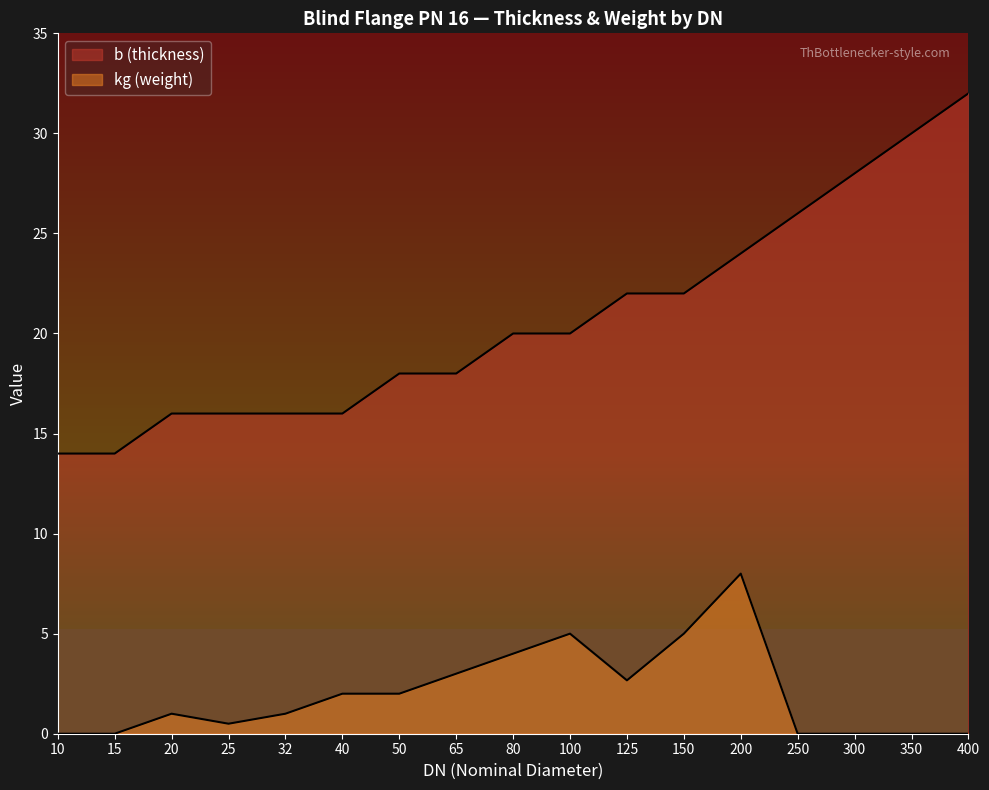

Is the value of b (thickness) at 300 greater than the value of kg (weight) at 125?

Yes